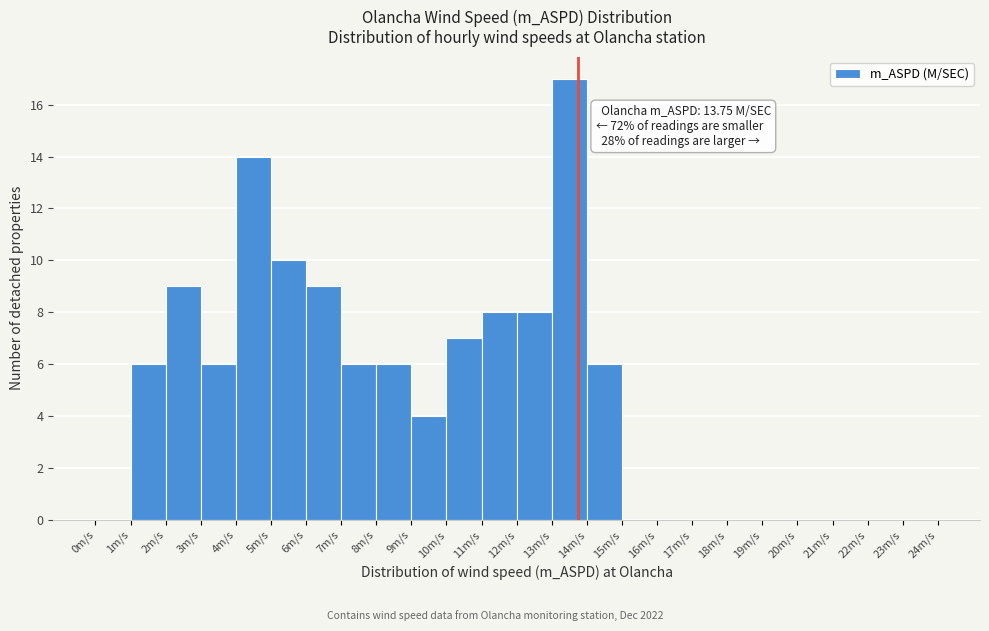

Which range on the x-axis has the tallest bar?

13 to 14